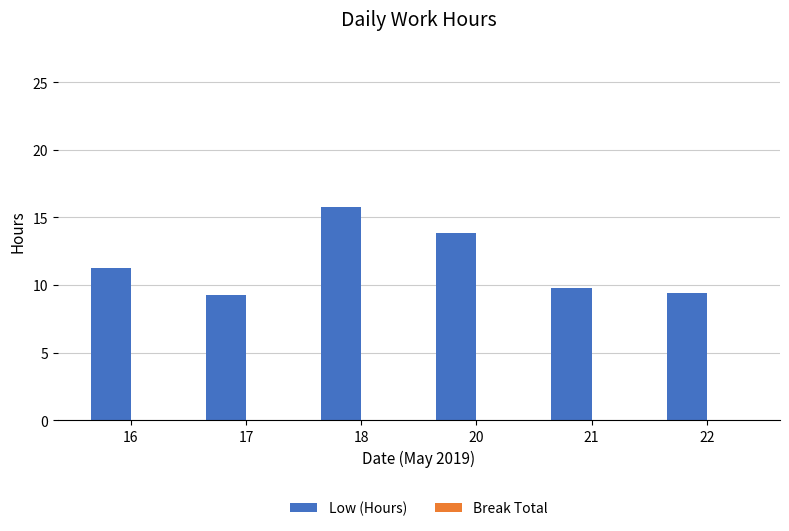

What is the minimum value shown in the chart?

9.3